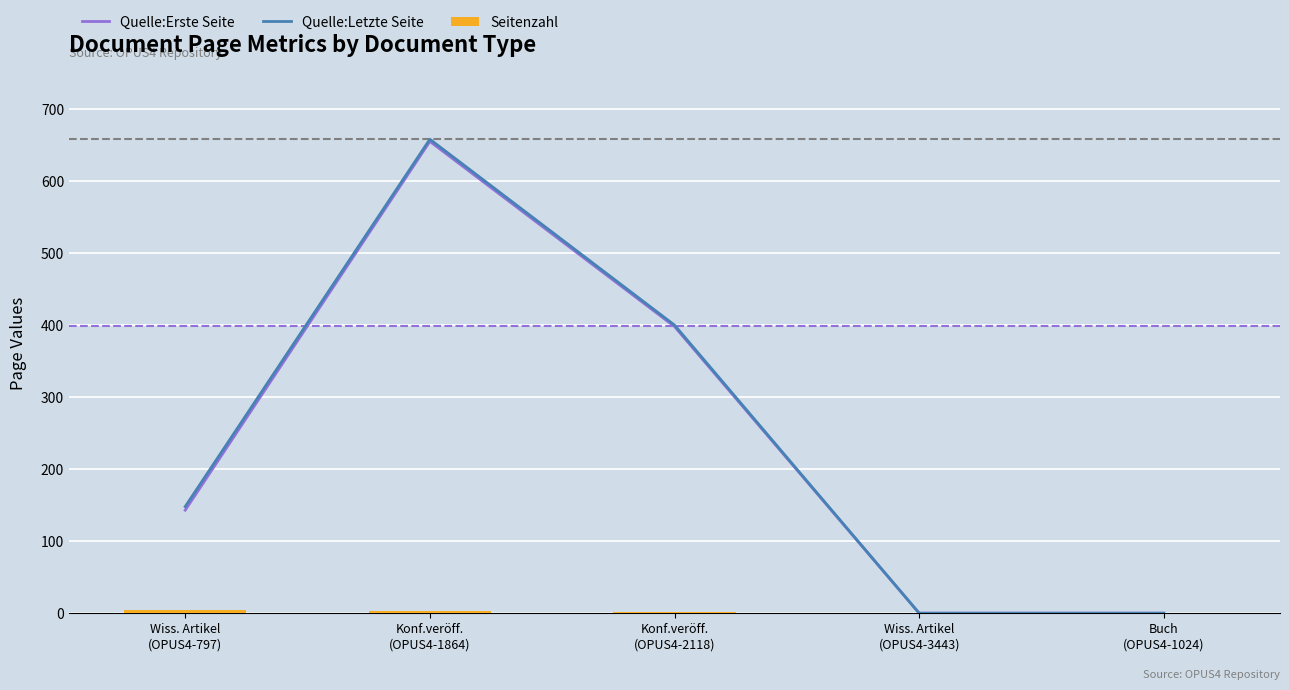

How many groups of bars are there?

5